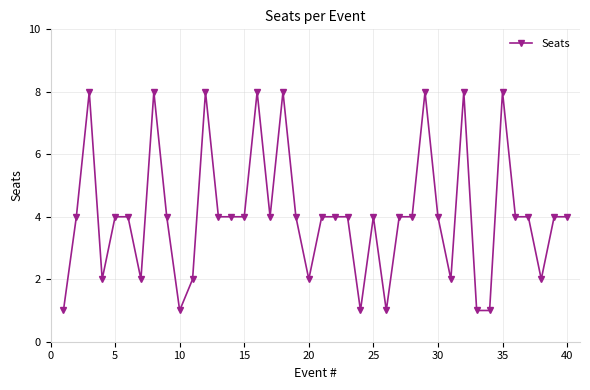

Does the chart have visible grid lines?

Yes